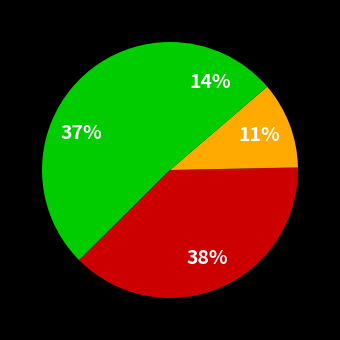

How many segments does this pie chart have?

4